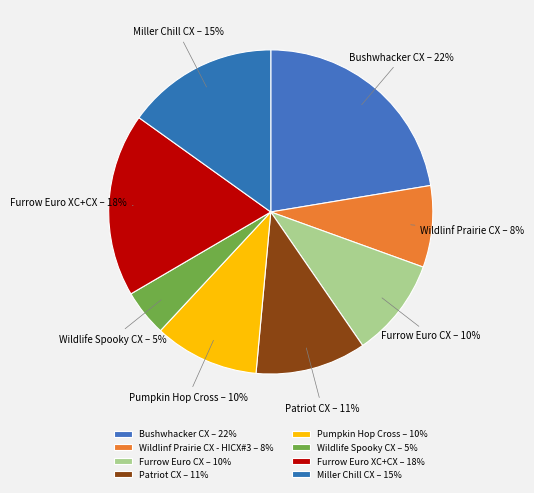

Is there a majority slice in this chart?

No